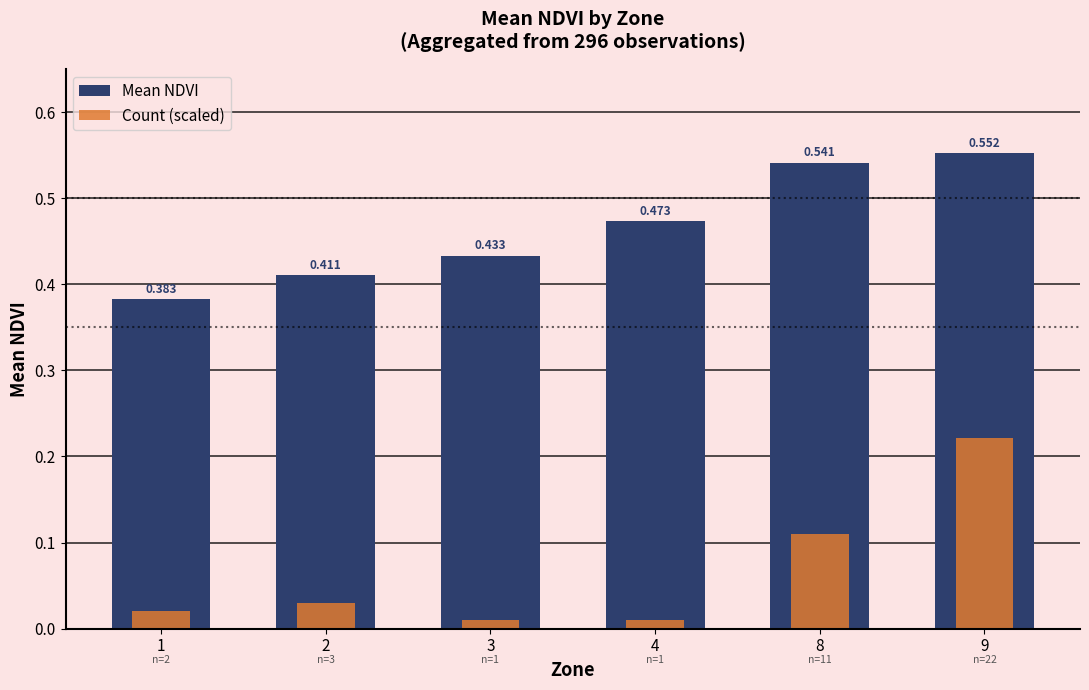

Which series has the largest total across all categories?

Mean NDVI